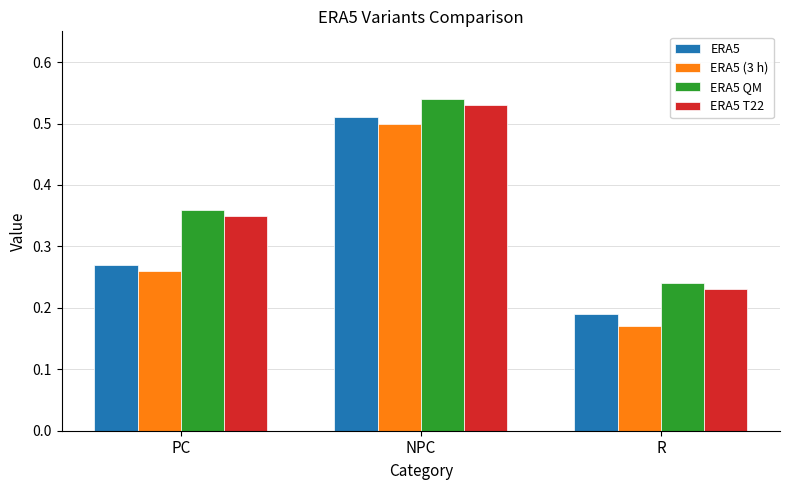

True or false: ERA5 QM has a value of 0.1 at R.

False